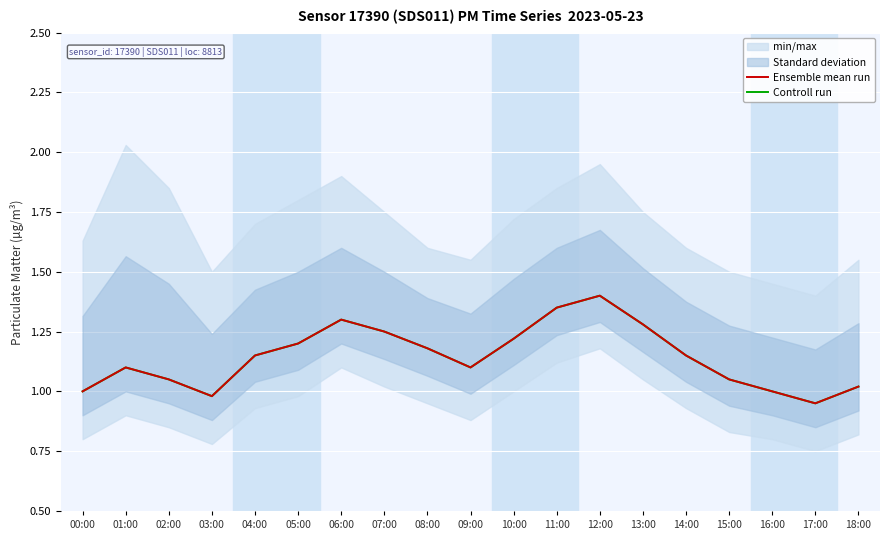

What is the approximate value of Controll run at 12:00?

1.4